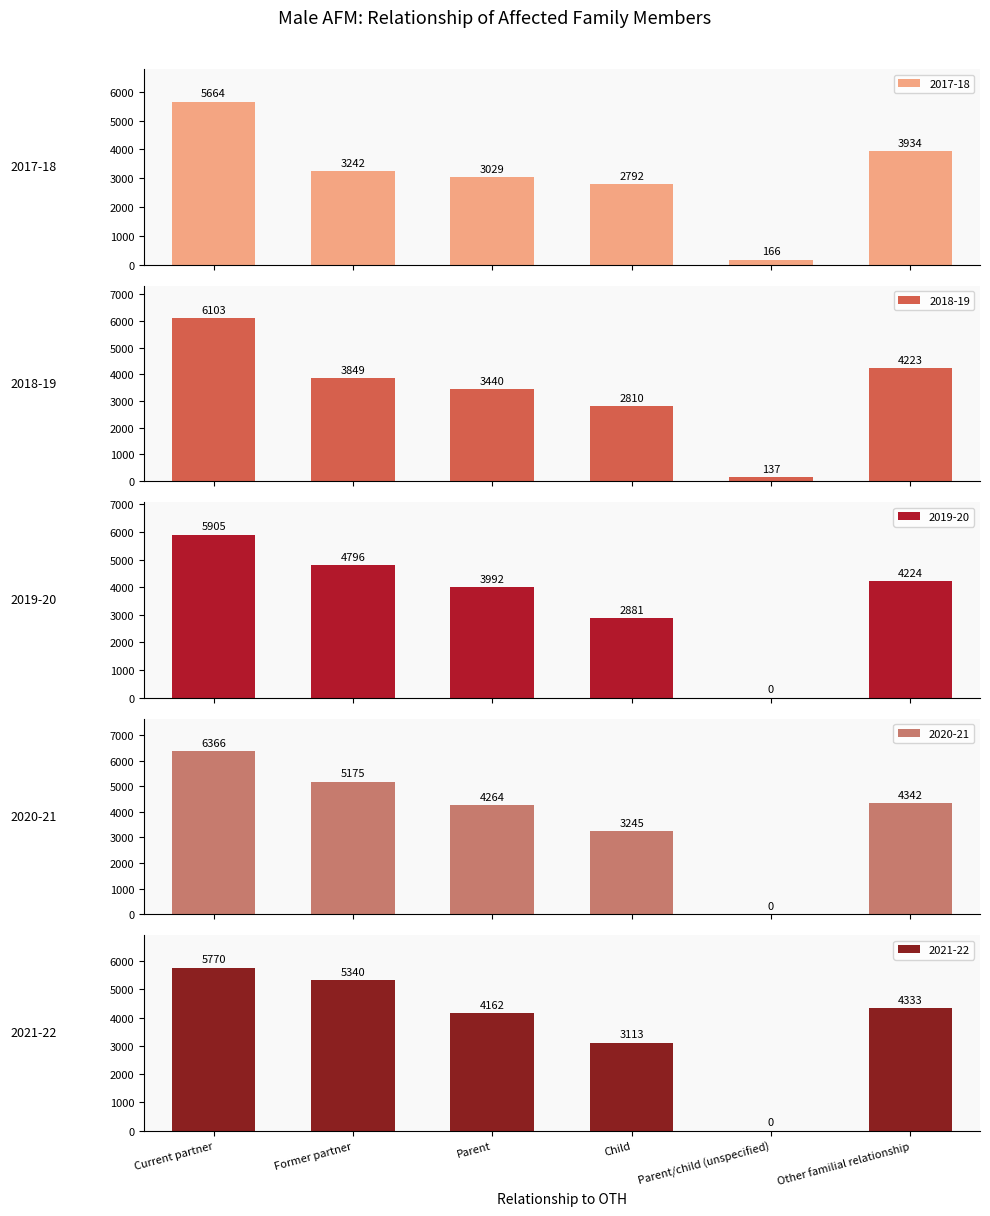

What is the label of the 2nd bar from the right?

Parent/child (unspecified)